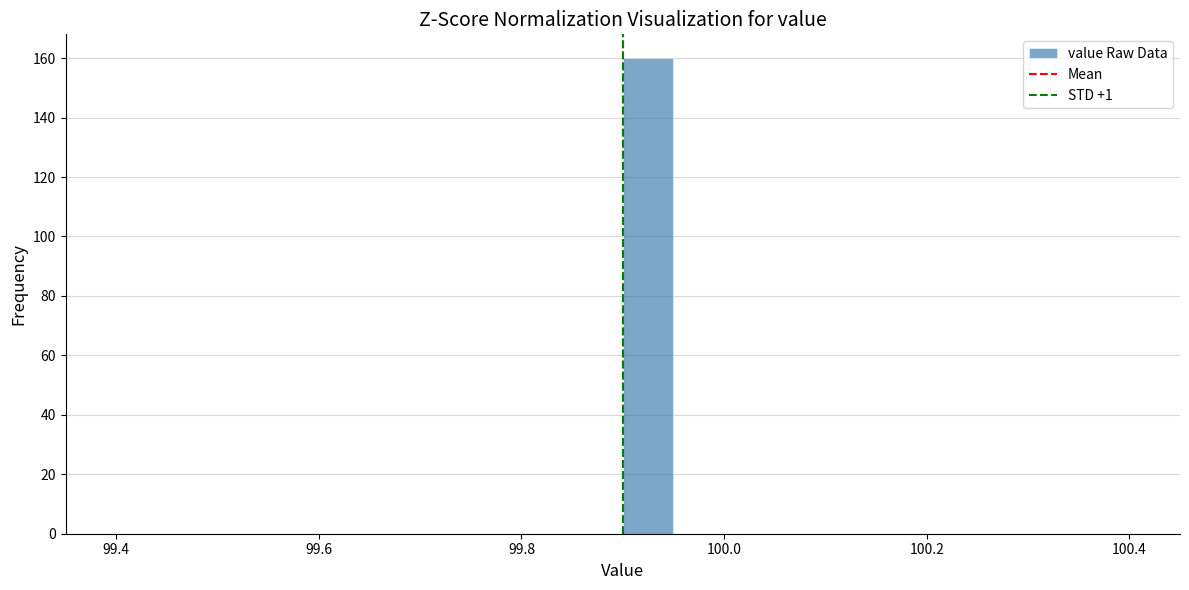

Around what value on the x-axis is the tallest bar? Give the approximate position of its centre, as read against the axis.

99.92